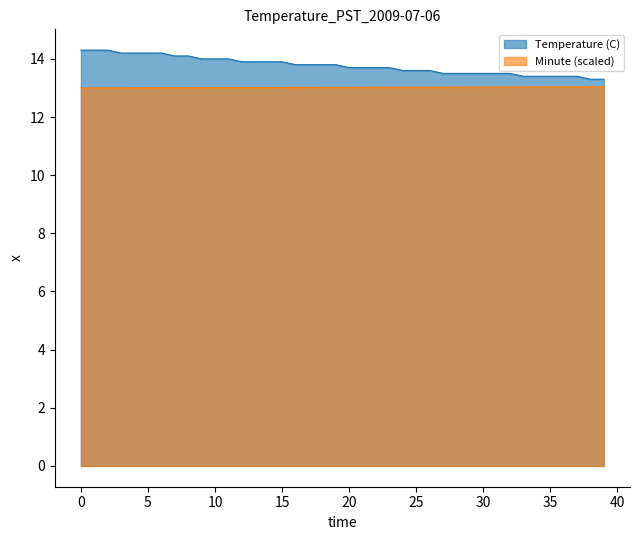

Which series has the largest total across all categories?

Temperature (C)